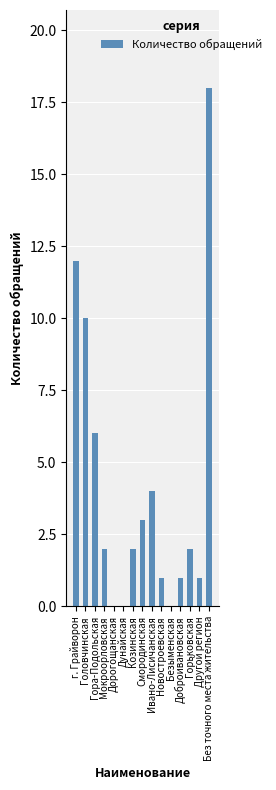

At which label is the value closest to 9?

Головчинская